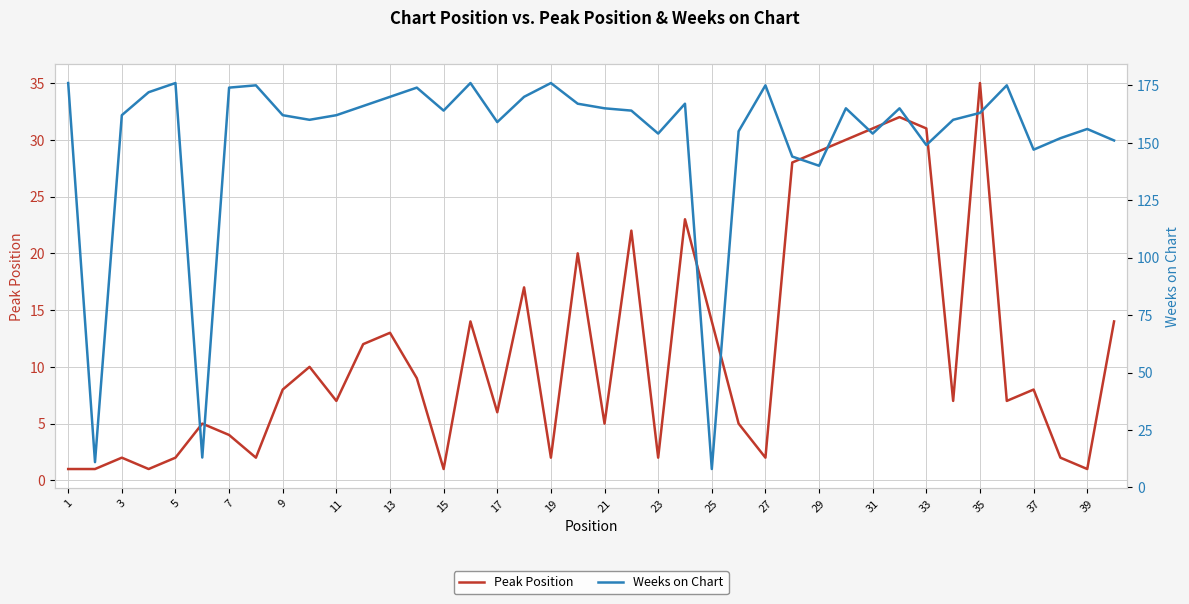

True or false: Weeks on Chart has more than 0 points higher than both neighbors.

True